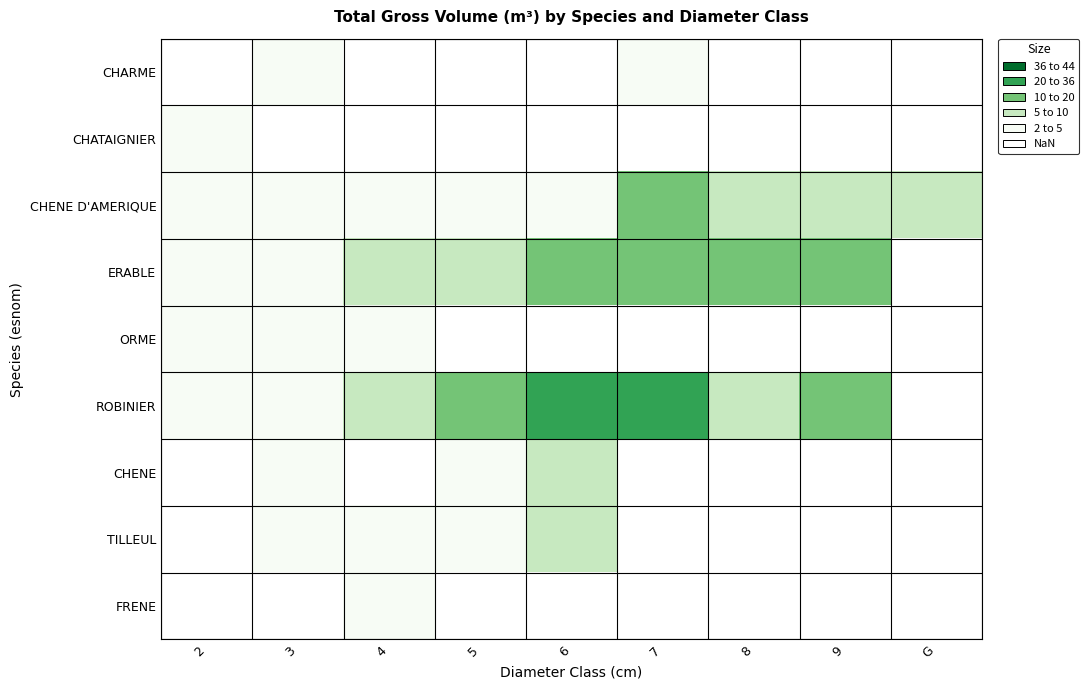

Which series has the widest spread of values?

ROBINIER